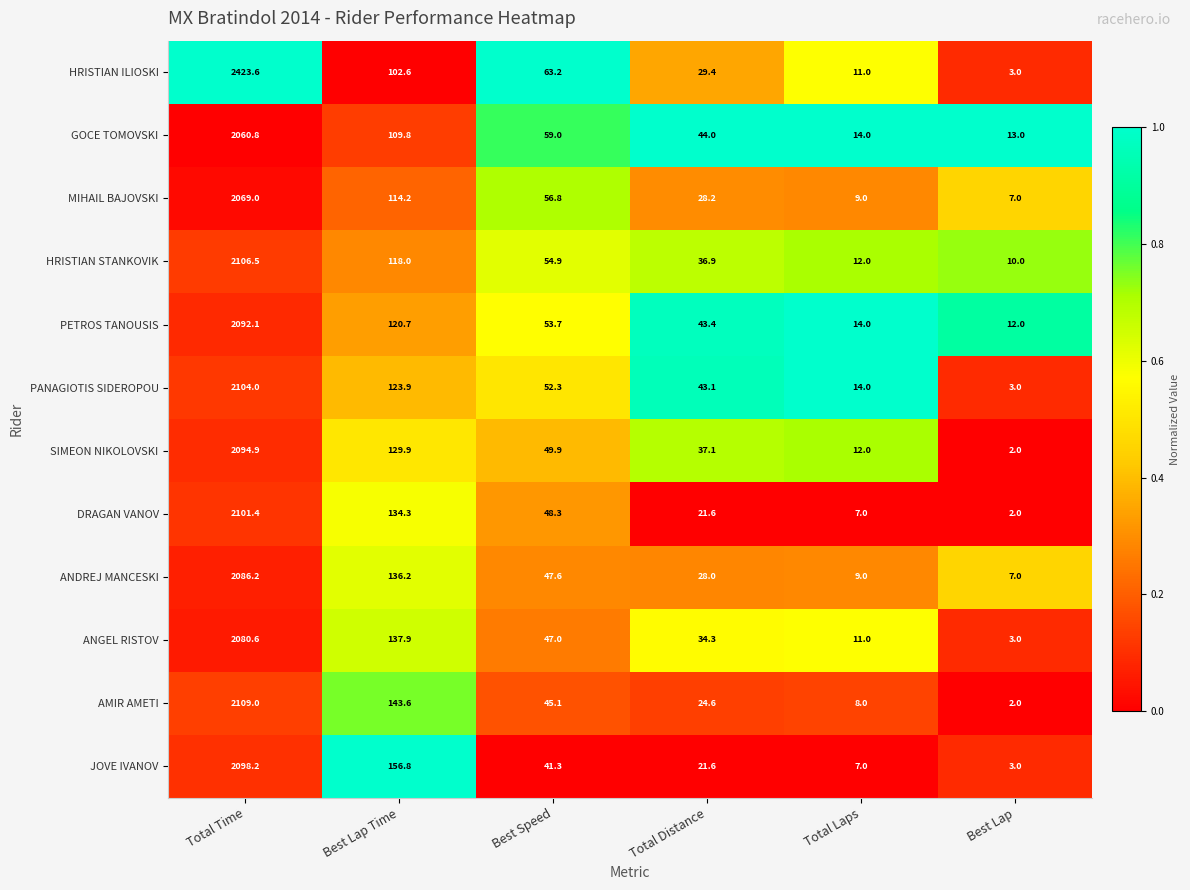

Rank the categories by SIMEON NIKOLOVSKI value from highest to lowest.

Total Time, Best Lap Time, Best Speed, Total Distance, Total Laps, Best Lap